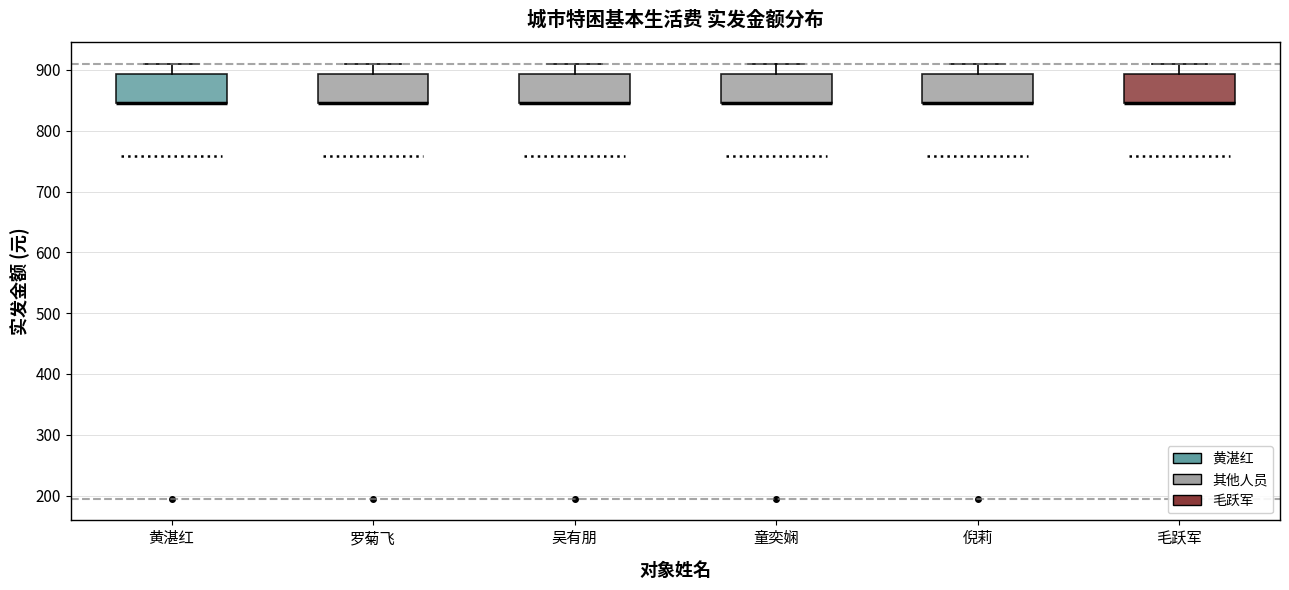

Reading left to right, transcribe this box plot: for each box, give where its median line is, the range the box spans, and where its two whiskers end, as read against the y-axis. The values are not printed on the chart, so give them approximately, as read against the axis.

黄湛红: median 850 (drawn on the box's lower edge), box 850 to 890, whiskers 850 to 910
罗菊飞: median 850 (drawn on the box's lower edge), box 850 to 890, whiskers 850 to 910
吴有朋: median 850 (drawn on the box's lower edge), box 850 to 890, whiskers 850 to 910
童奕娴: median 850 (drawn on the box's lower edge), box 850 to 890, whiskers 850 to 910
倪莉: median 850 (drawn on the box's lower edge), box 850 to 890, whiskers 850 to 910
毛跃军: median 850 (drawn on the box's lower edge), box 850 to 890, whiskers 850 to 910